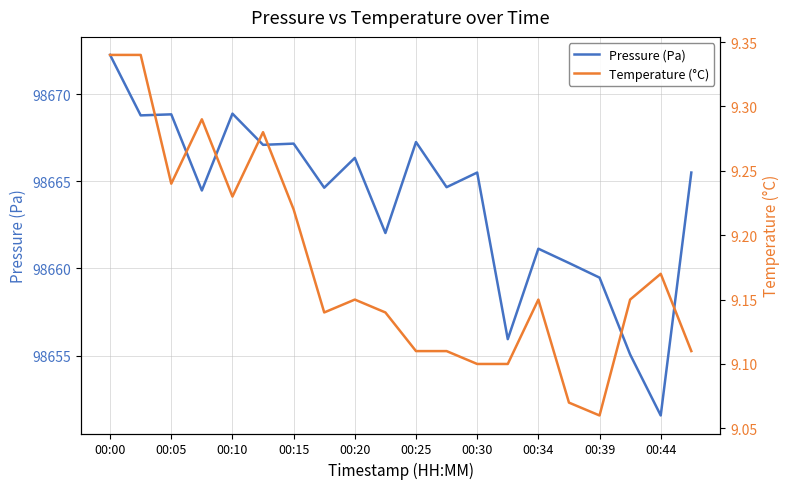

What is the sum of all Pressure (Pa) values?

1973276.9